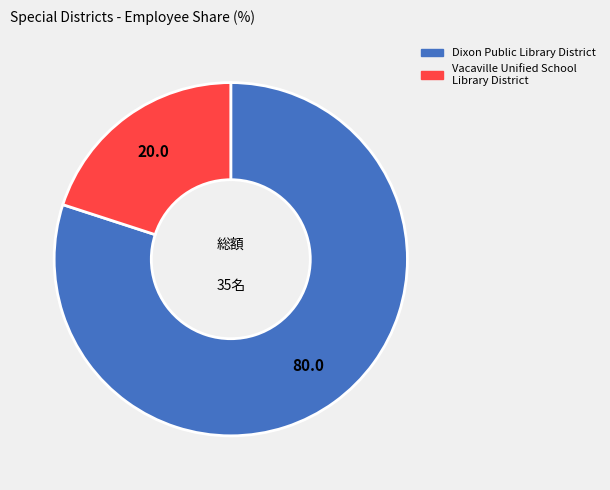

How many segments does this pie chart have?

2